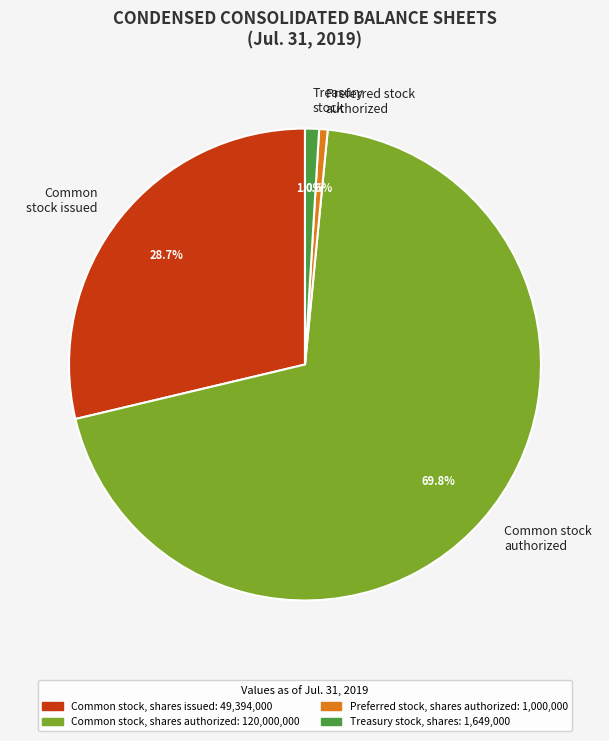

How many slices are in this pie chart?

4